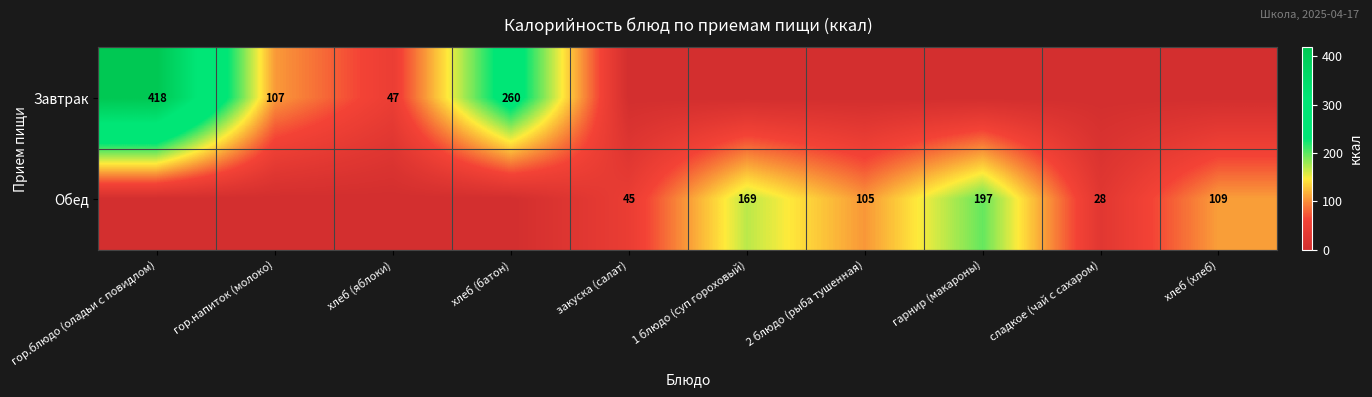

Is the value of Обед at сладкое (чай с сахаром) greater than the value of Завтрак at гор.напиток (молоко)?

No